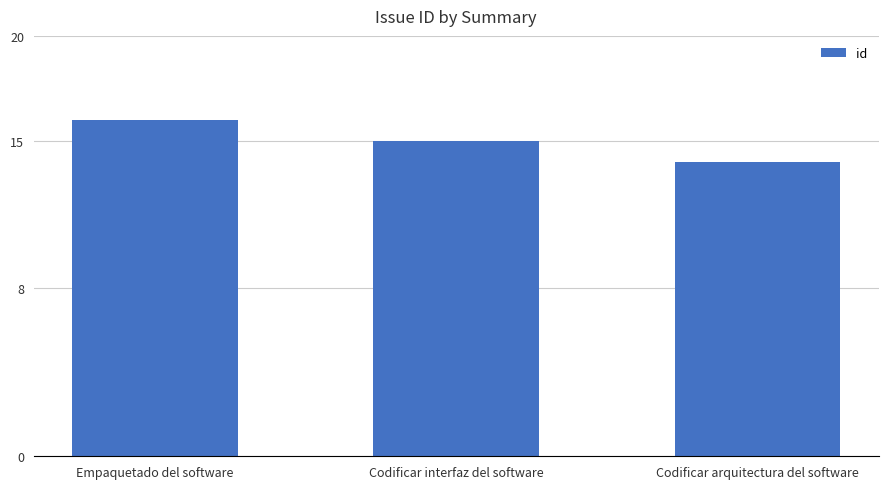

List the labels in order of value, smallest first.

Codificar arquitectura del software, Codificar interfaz del software, Empaquetado del software